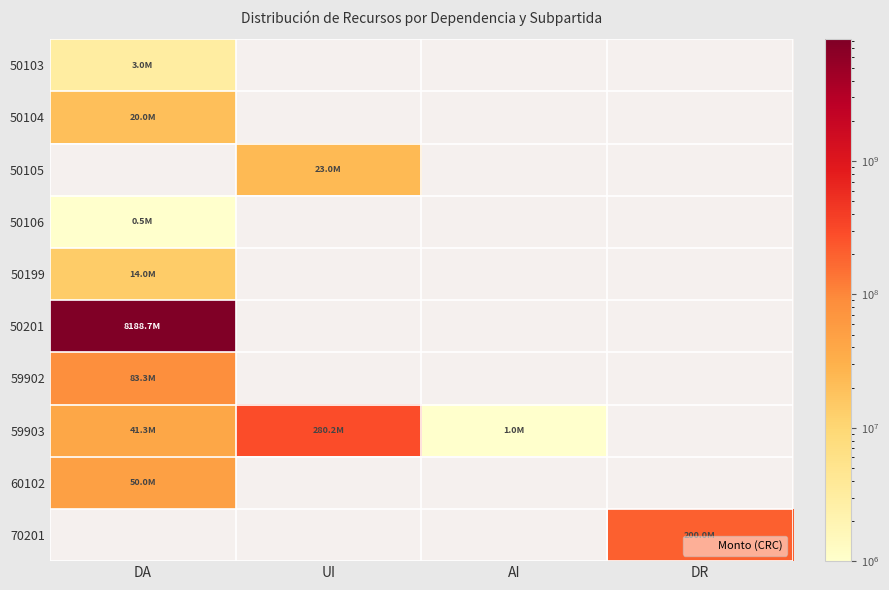

Count the number of categories in the chart.

4